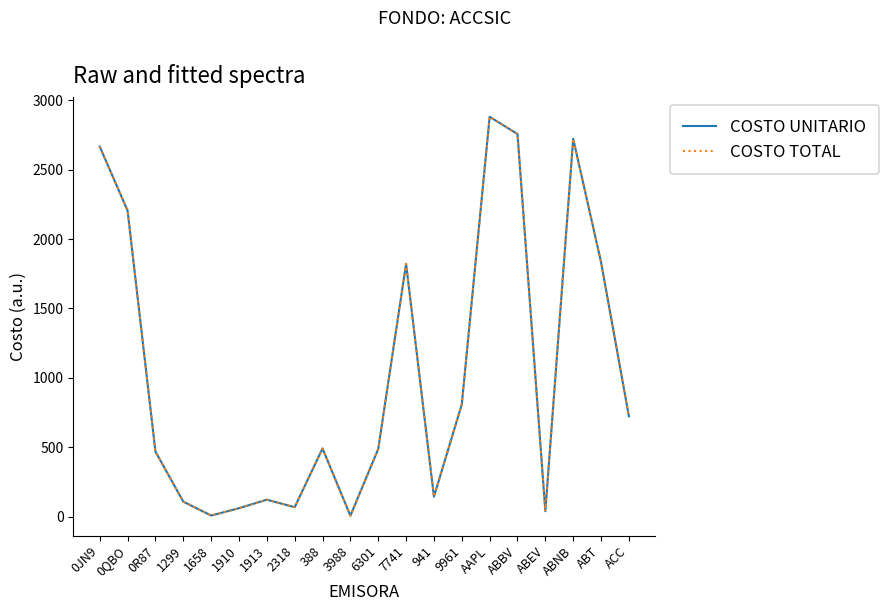

Does the chart have visible grid lines?

No